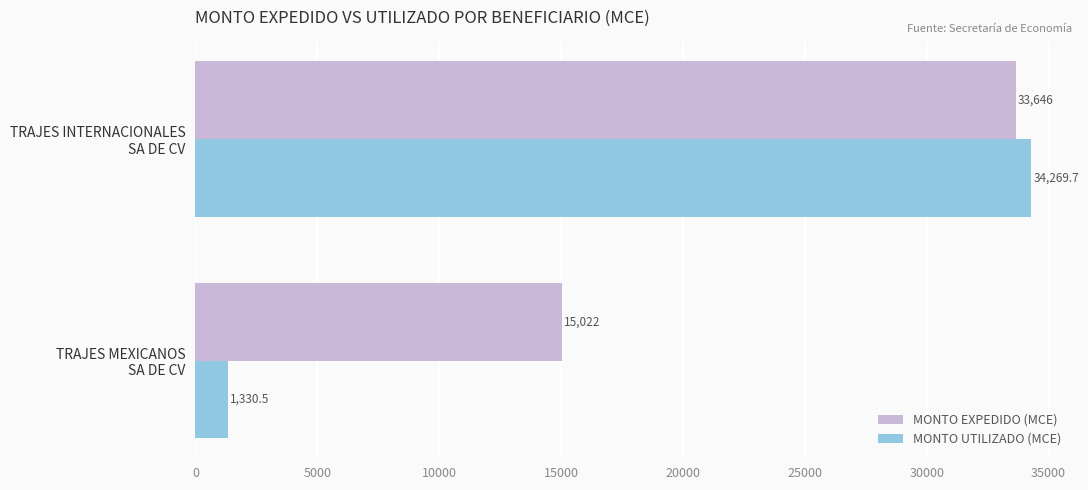

Which series has the largest range (max minus min)?

MONTO UTILIZADO (MCE)